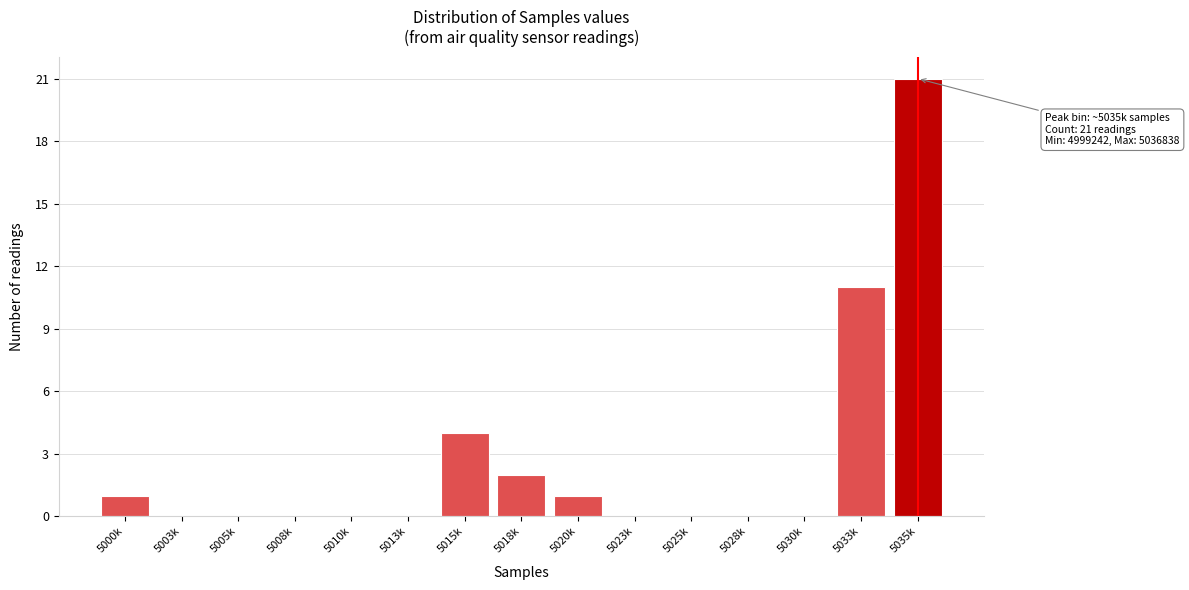

Reading right to left, extract all data points from this chart.

5035k=21	5033k=11	5030k=0	5028k=0	5025k=0	5023k=0	5020k=1	5018k=2	5015k=4	5013k=0	5010k=0	5008k=0	5005k=0	5003k=0	5000k=1